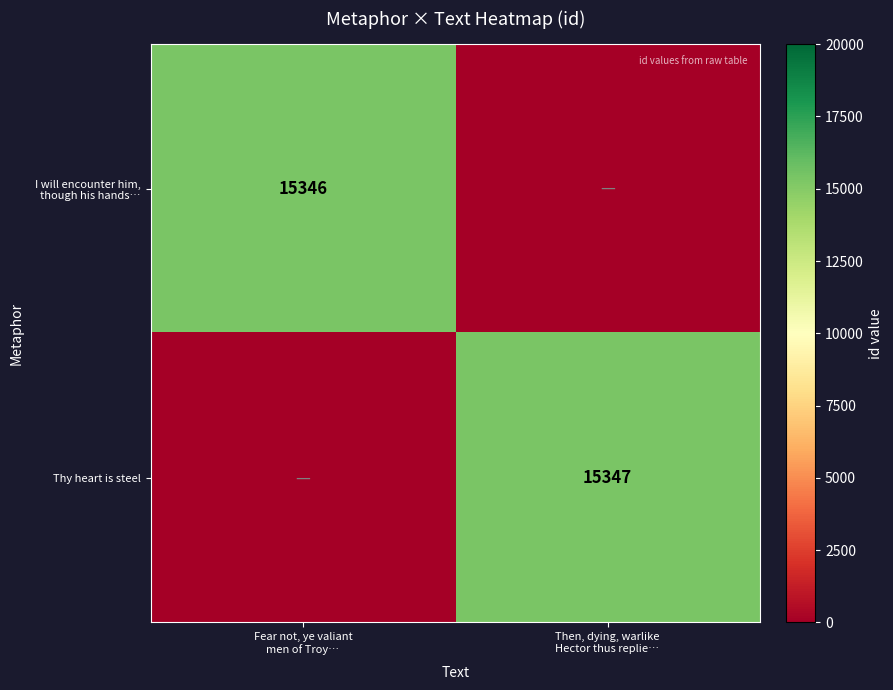

What is the sum of the I will encounter him, though his hands… values at Then, dying, warlike Hector thus replie… and Fear not, ye valiant men of Troy…?

15346